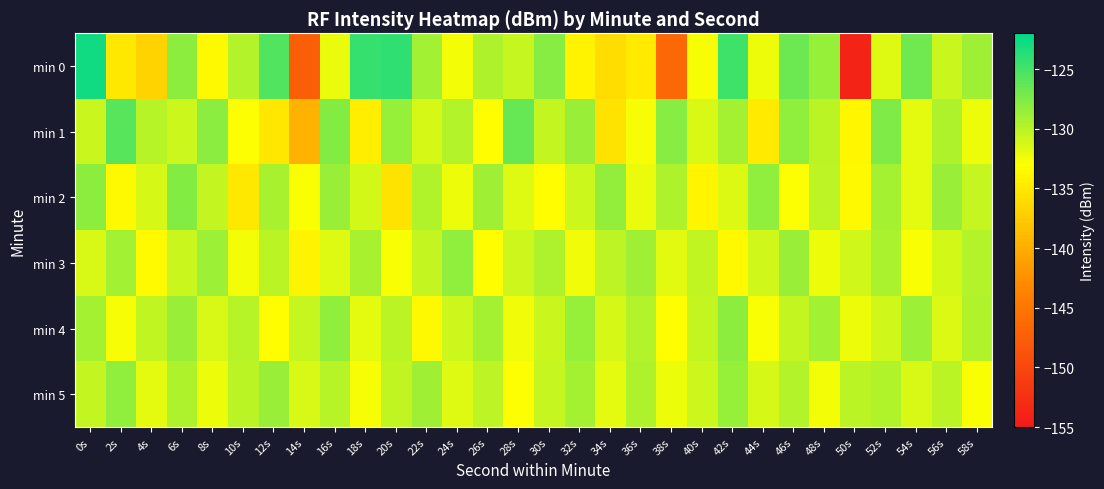

Which series changed the most between 38s and 40s?

min 0